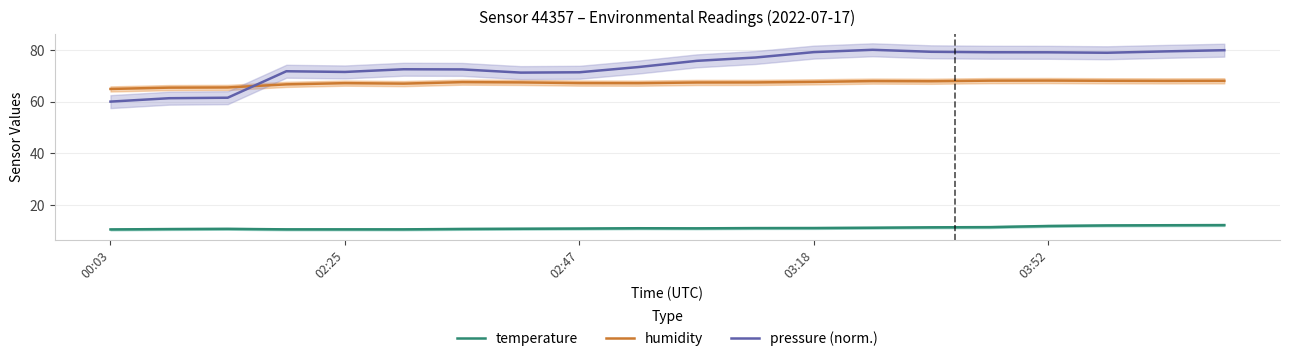

True or false: humidity and temperature cross at least once.

False